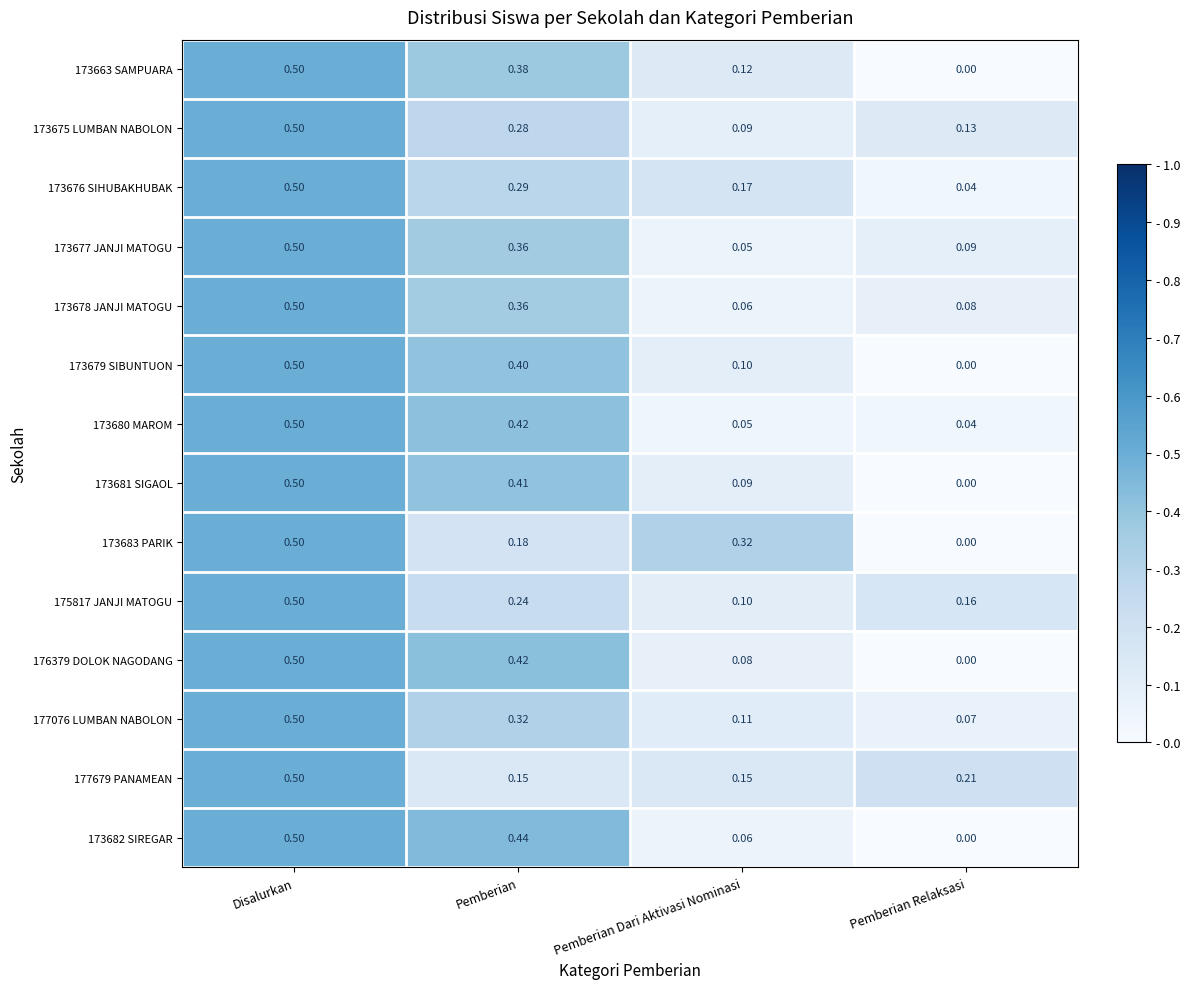

Which label corresponds to the smallest value in the chart?

Pemberian Relaksasi